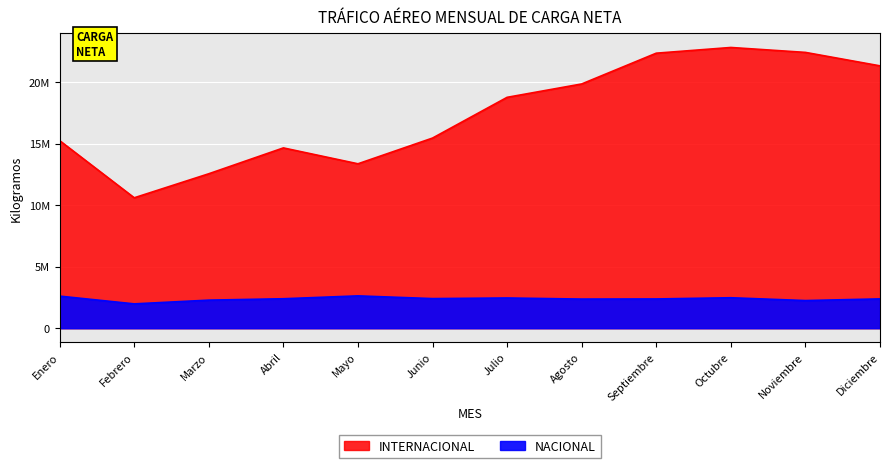

Which series has the largest range (max minus min)?

INTERNACIONAL